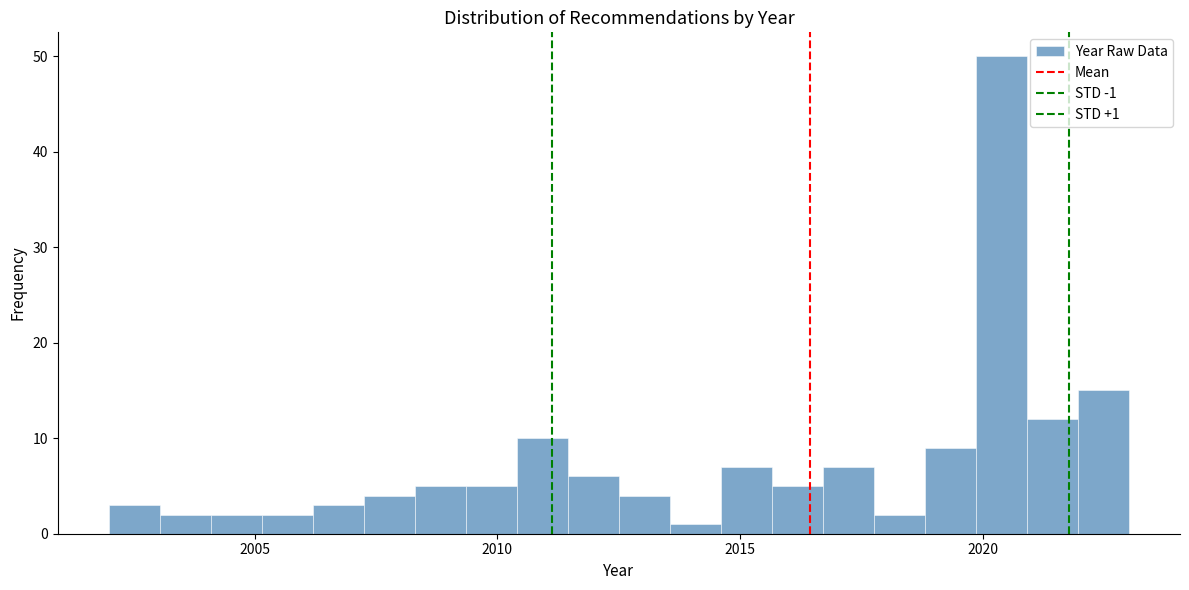

Read against the x-axis, roughly where is the centre of the tallest bar?

2020.5